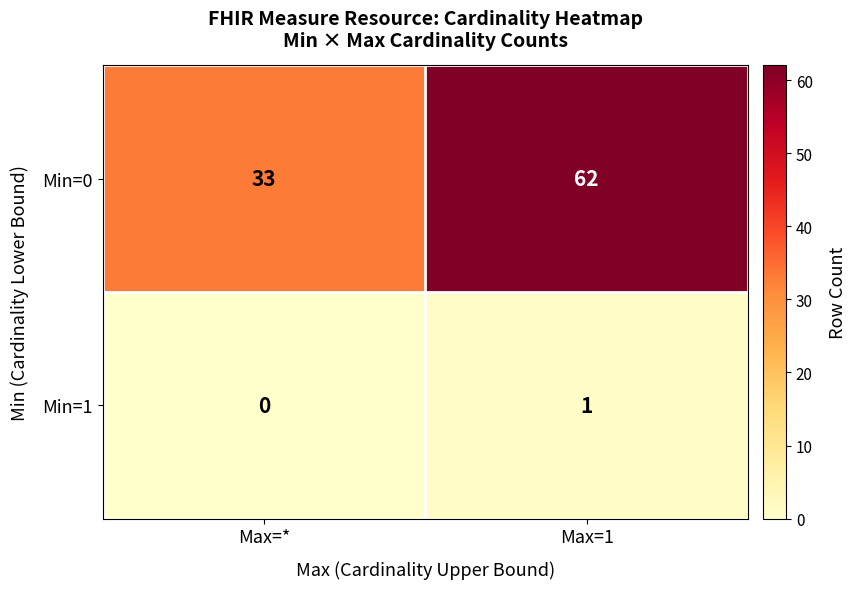

Reading left to right, extract all data points from this chart.

Min=0: Max=*=33	Max=1=62
Min=1: Max=*=0	Max=1=1